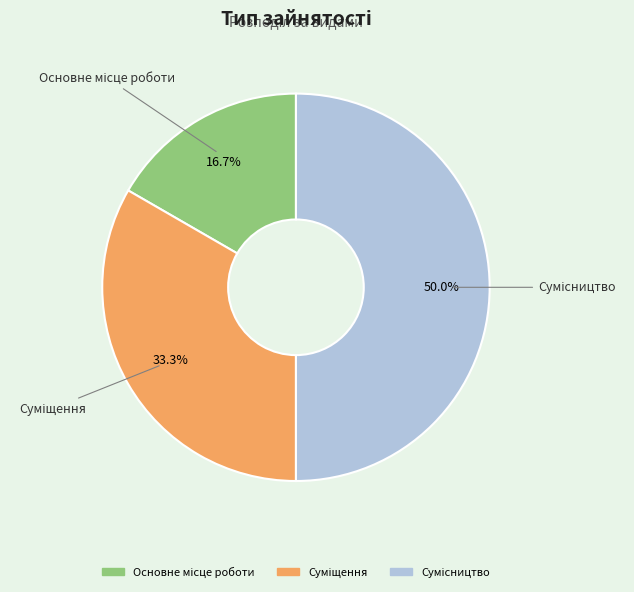

To the nearest percent, what is the average slice percentage?

33%